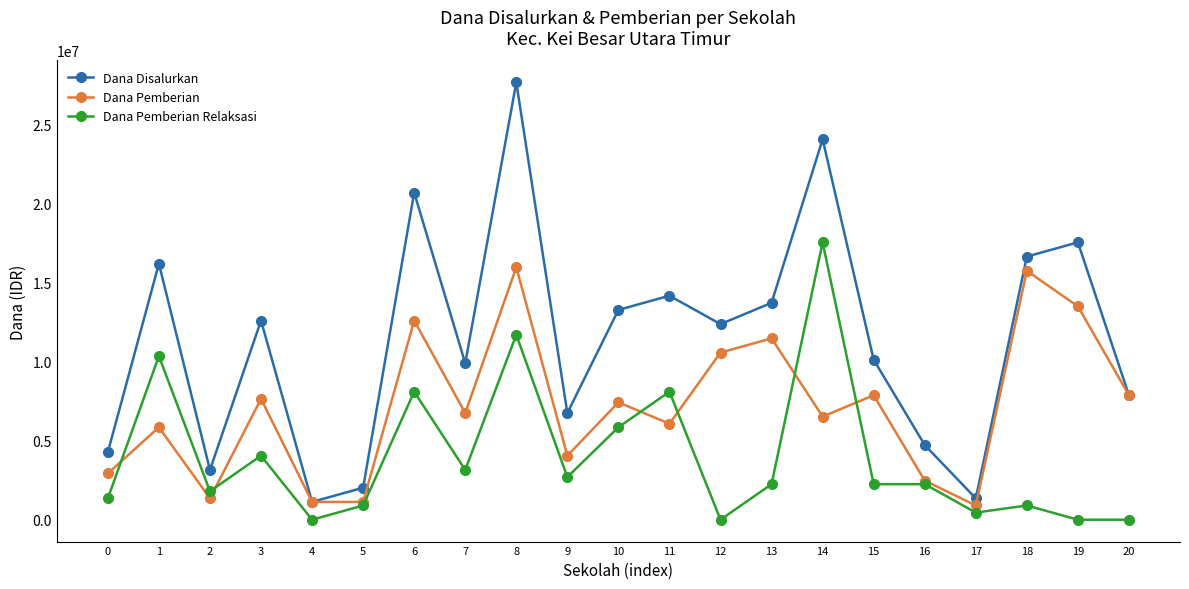

True or false: Dana Pemberian has a value of 1125000 at 5.

True